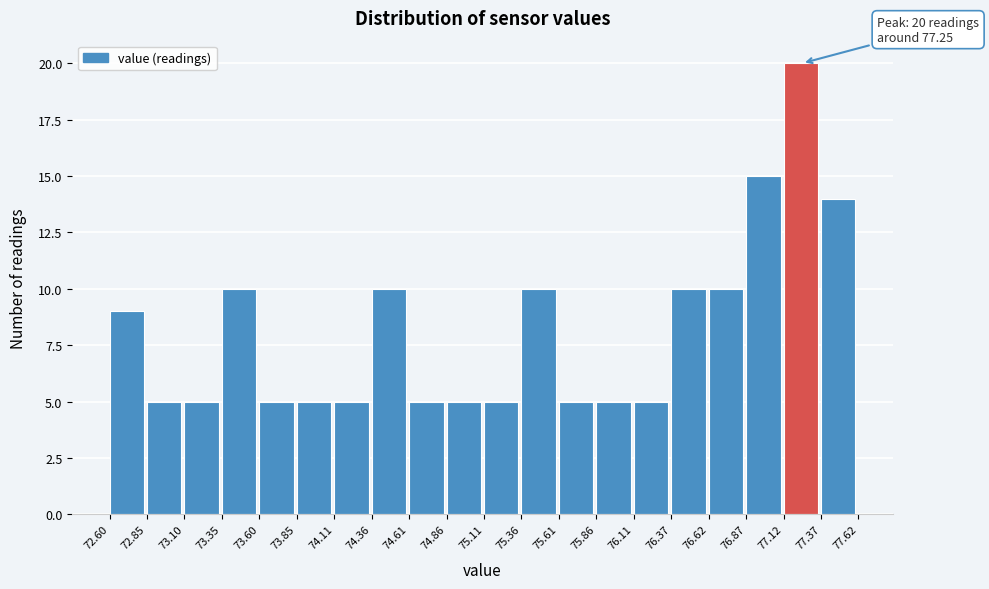

Over which range of the x-axis is the bar tallest?

77.12 to 77.37